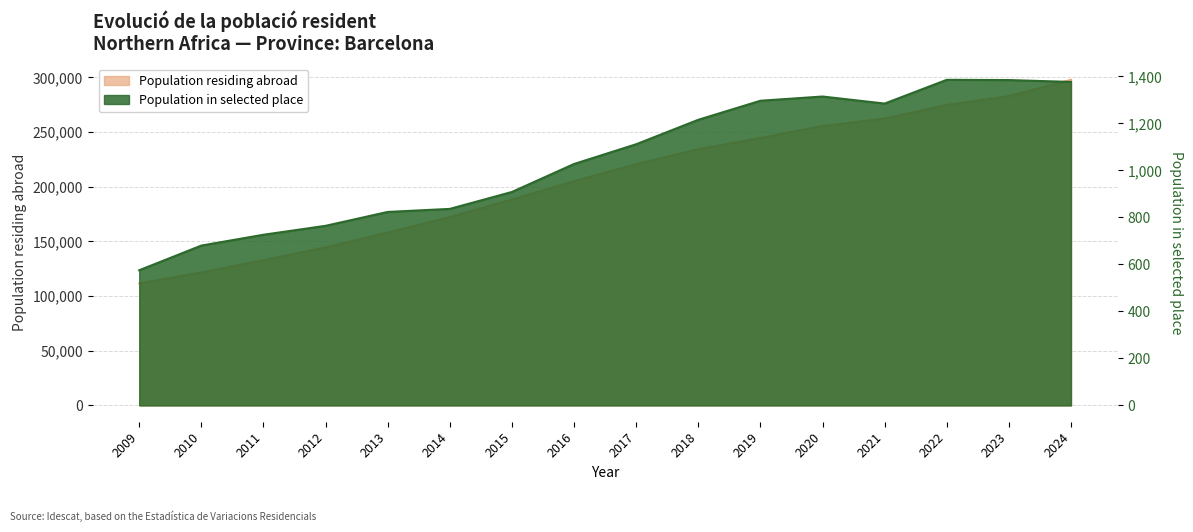

Which label corresponds to the largest value in the chart?

2024